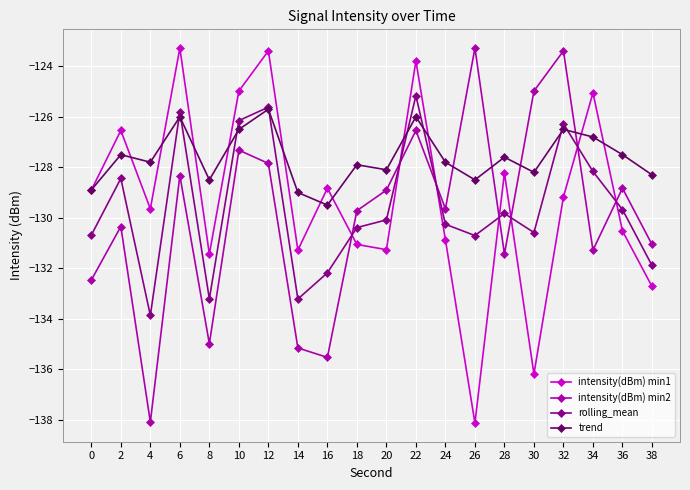

The value of trend at 20 is -200.6. True or false?

False